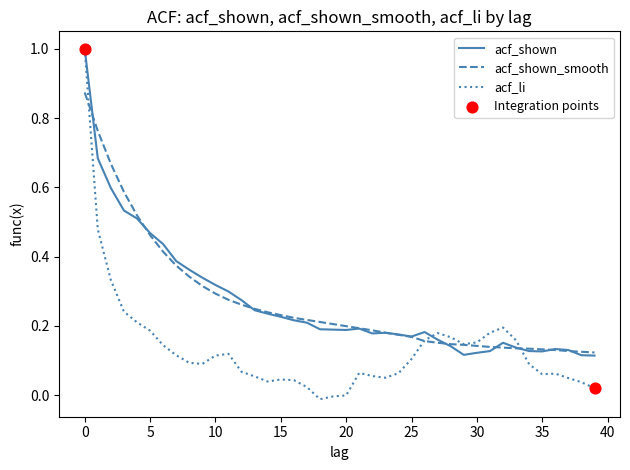

Which series has the largest range (max minus min)?

acf_li